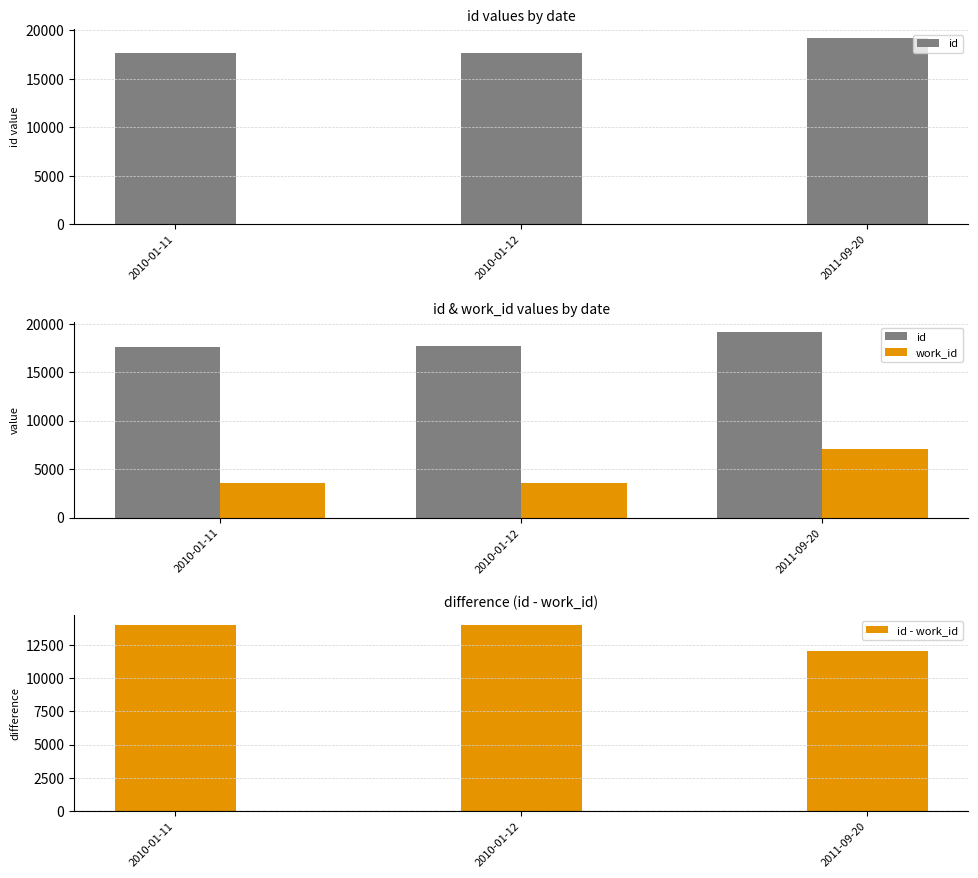

Between 2010-01-12 and 2011-09-20, which series saw the biggest shift?

work_id